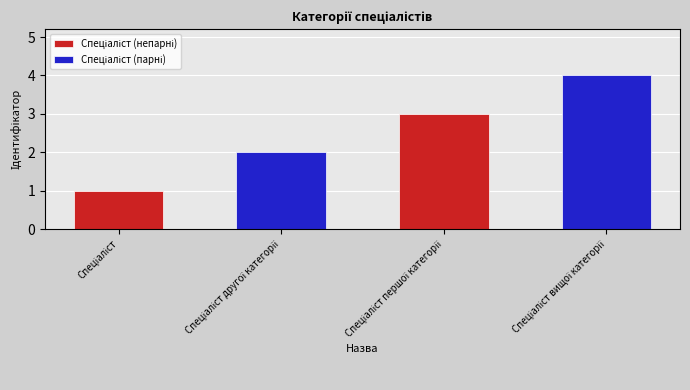

How many bars are there in each group?

2